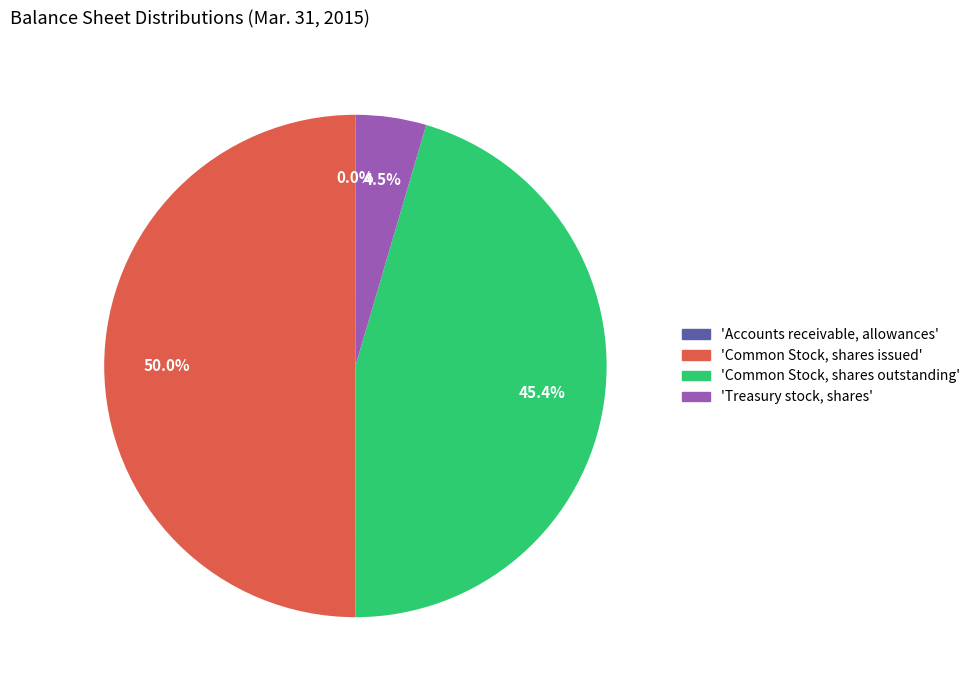

To the nearest percent, what is the average slice percentage?

25%